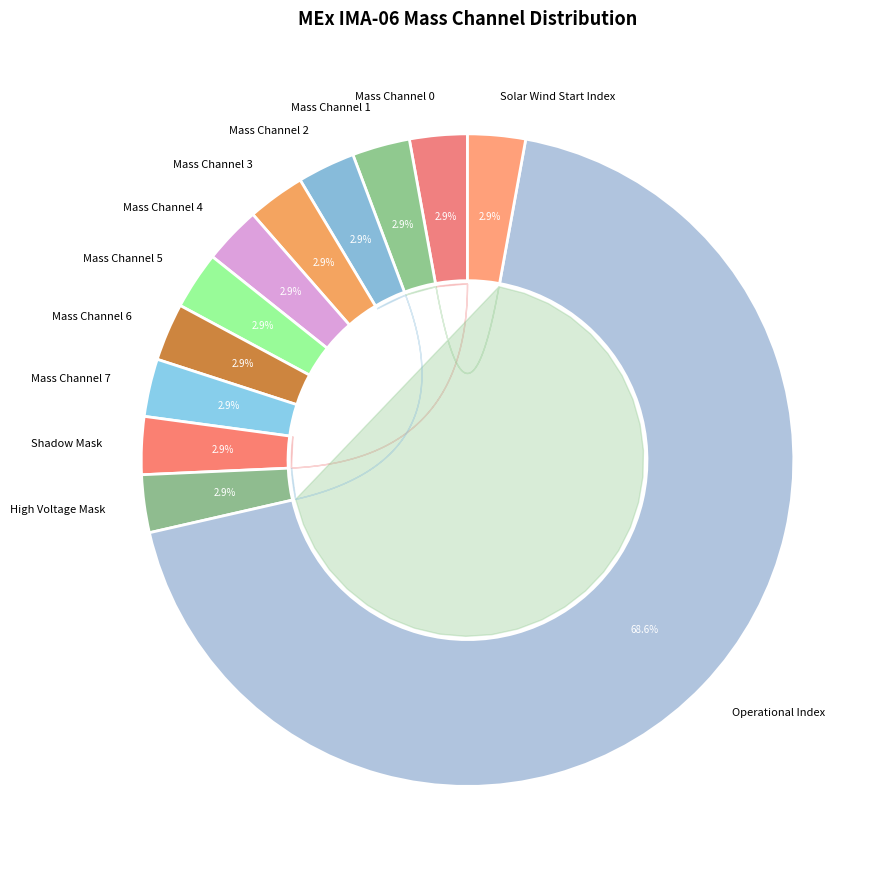

How many segments does this pie chart have?

12